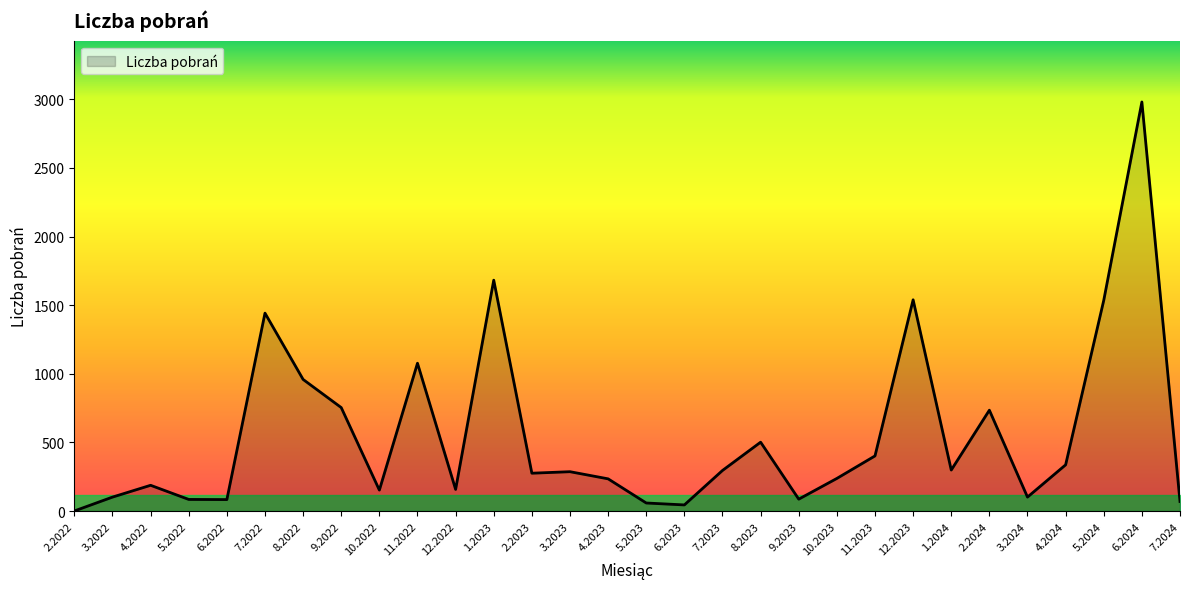

Does the chart have visible grid lines?

No